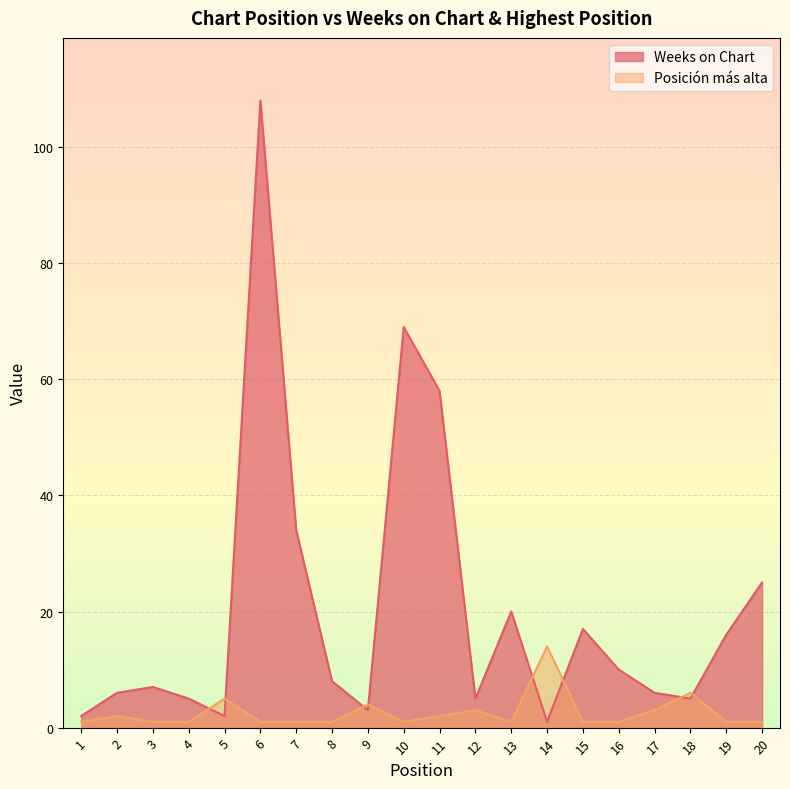

The Posición más alta series shows 3 at 17. True or false?

True